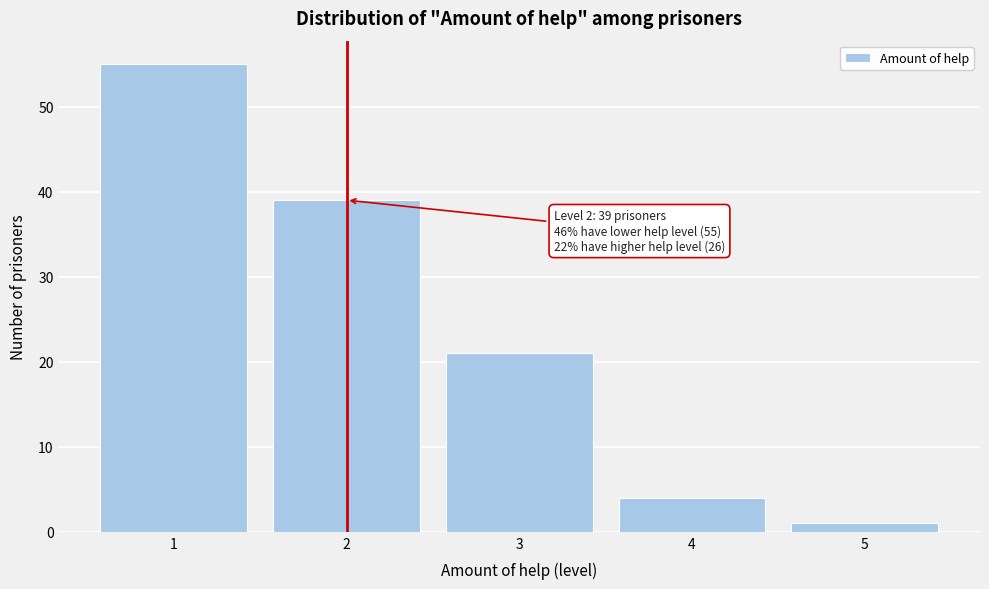

Over which range of the x-axis is the bar tallest?

0.5 to 1.5